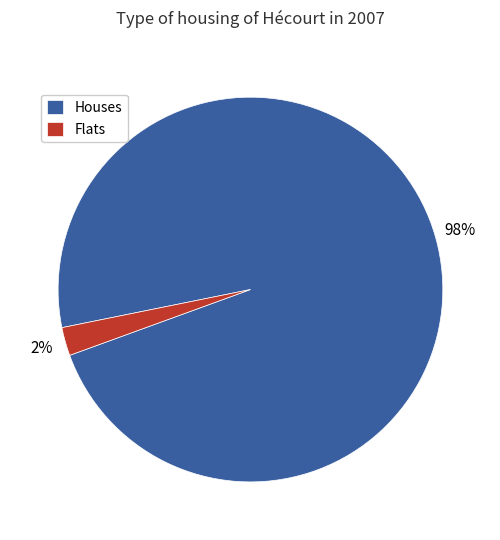

How many segments does this pie chart have?

2